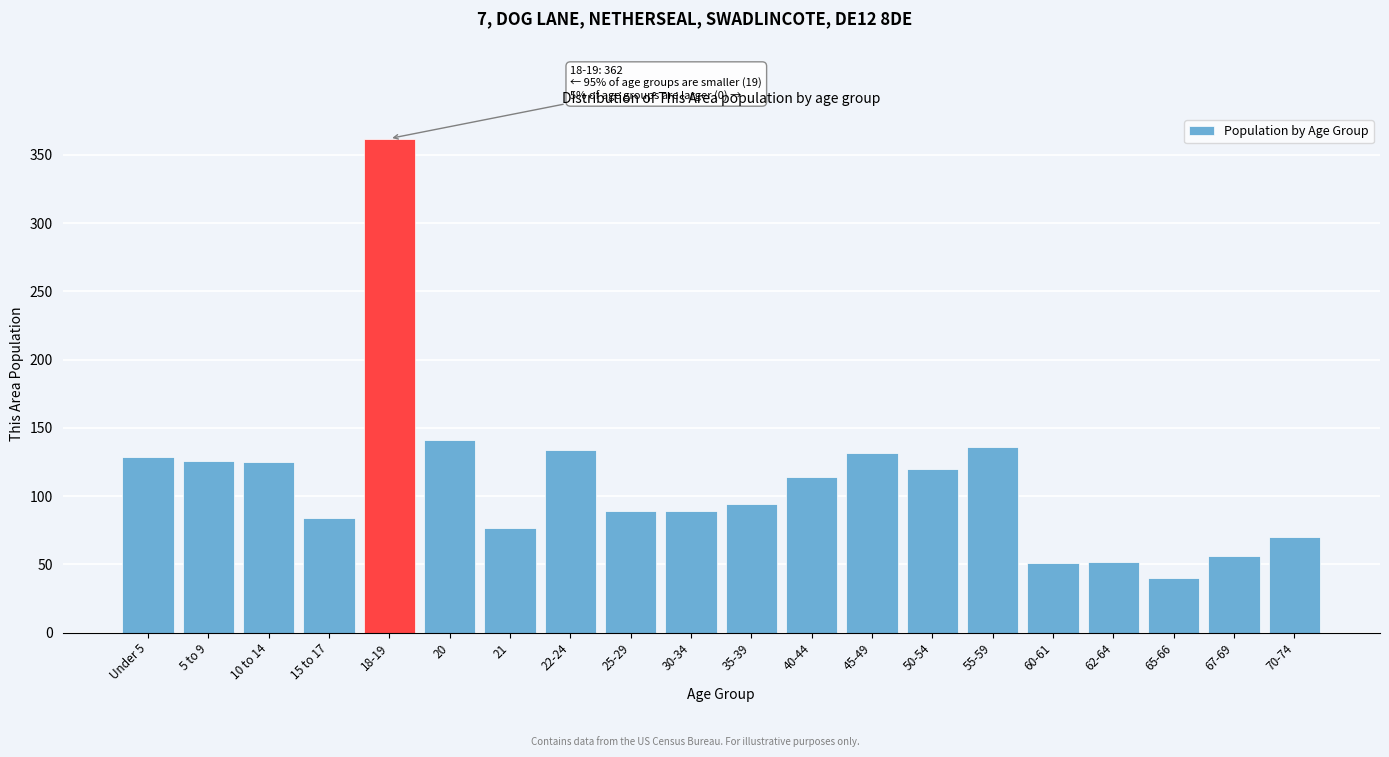

Which has a higher value, 21 or 40-44?

40-44